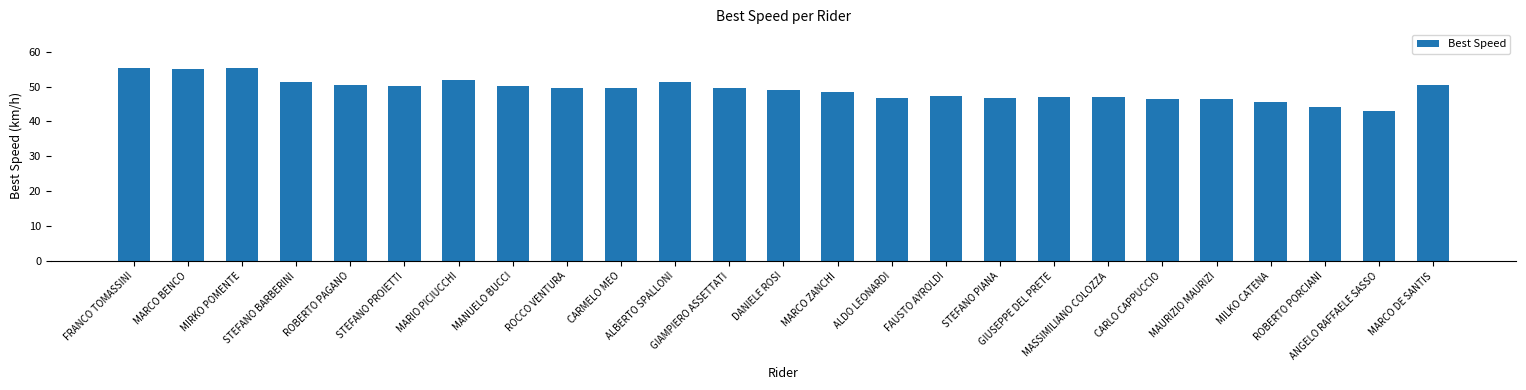

What is the value of the 21st bar from the left?

46.6